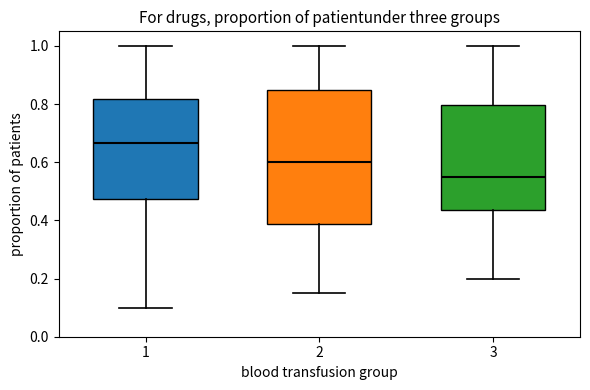

Where does the upper whisker of the box at x = 1 end on the y-axis? The values are not printed on the chart, so give them approximately, as read against the axis.

1.00